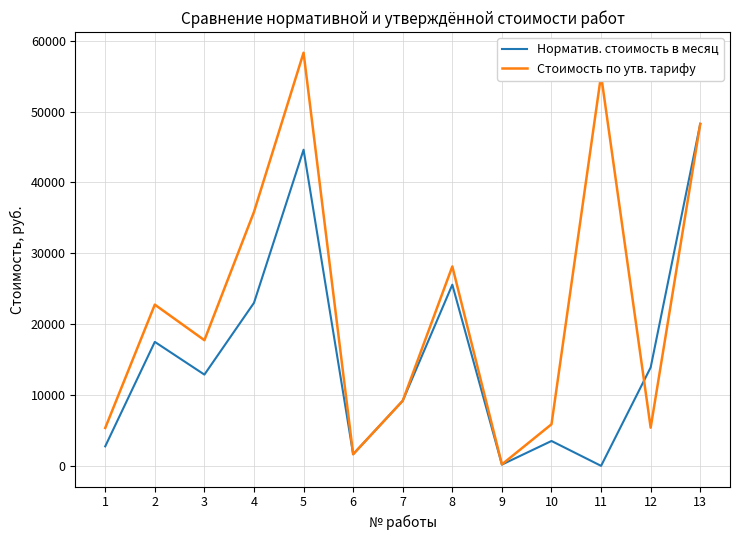

The value of Норматив. стоимость в месяц at 6 is 1641.0. True or false?

True